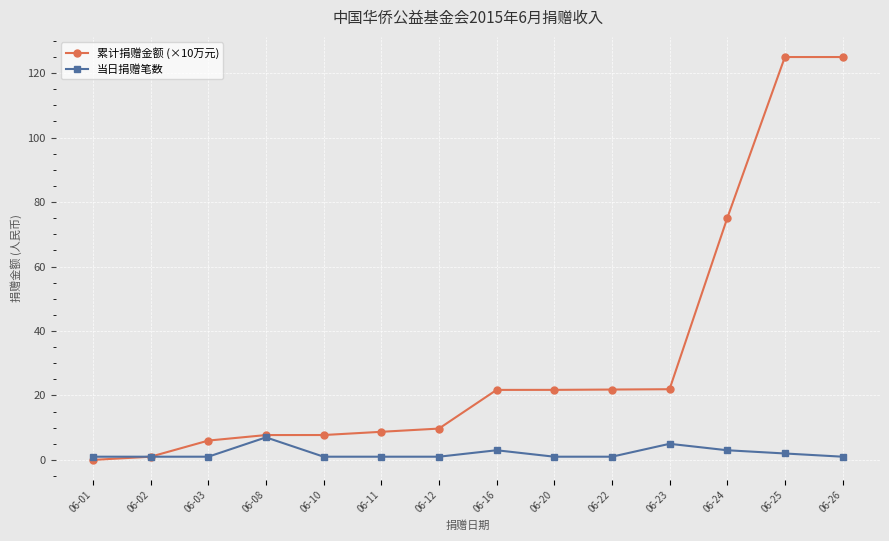

At 06-24, list the series in order from largest to smallest.

累计捐赠金额 (×10万元), 当日捐赠笔数